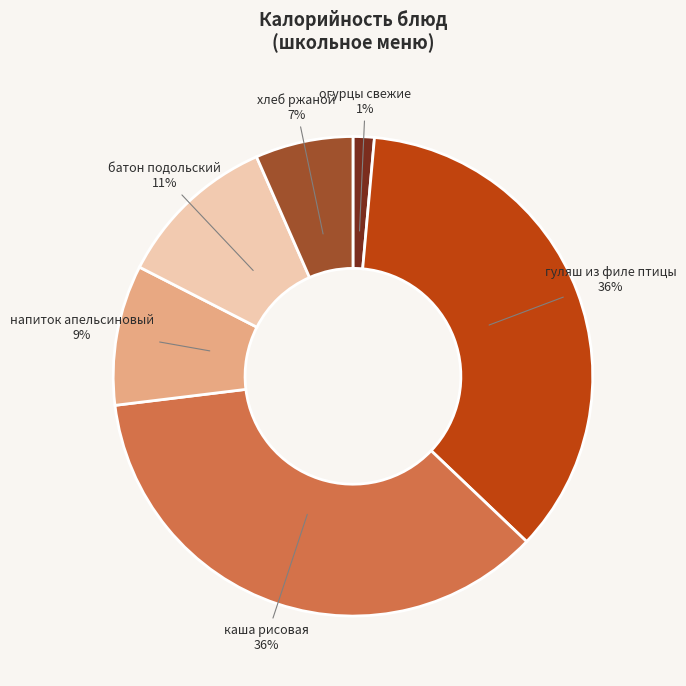

What percentage is the гуляш из филе птицы slice, to the nearest percent?

36%